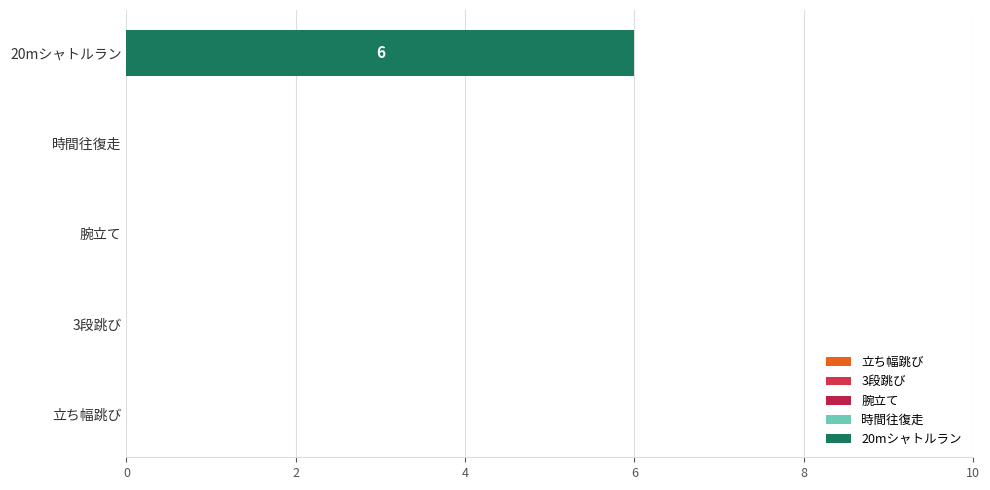

Which has a higher value, 腕立て or 20mシャトルラン?

20mシャトルラン